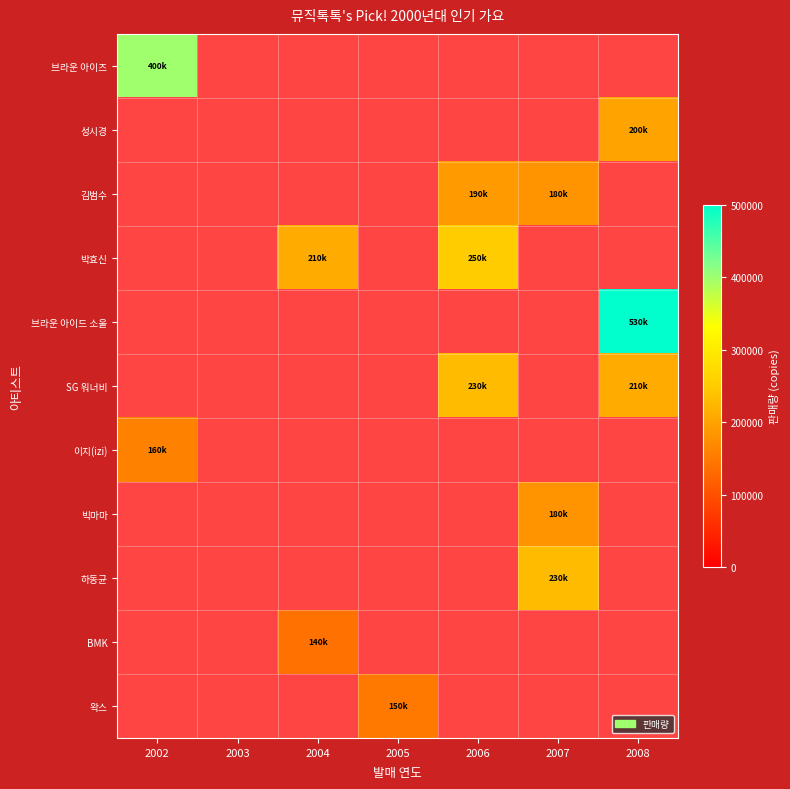

Is the value of 하동균 at 2005 greater than the value of 박효신 at 2006?

No